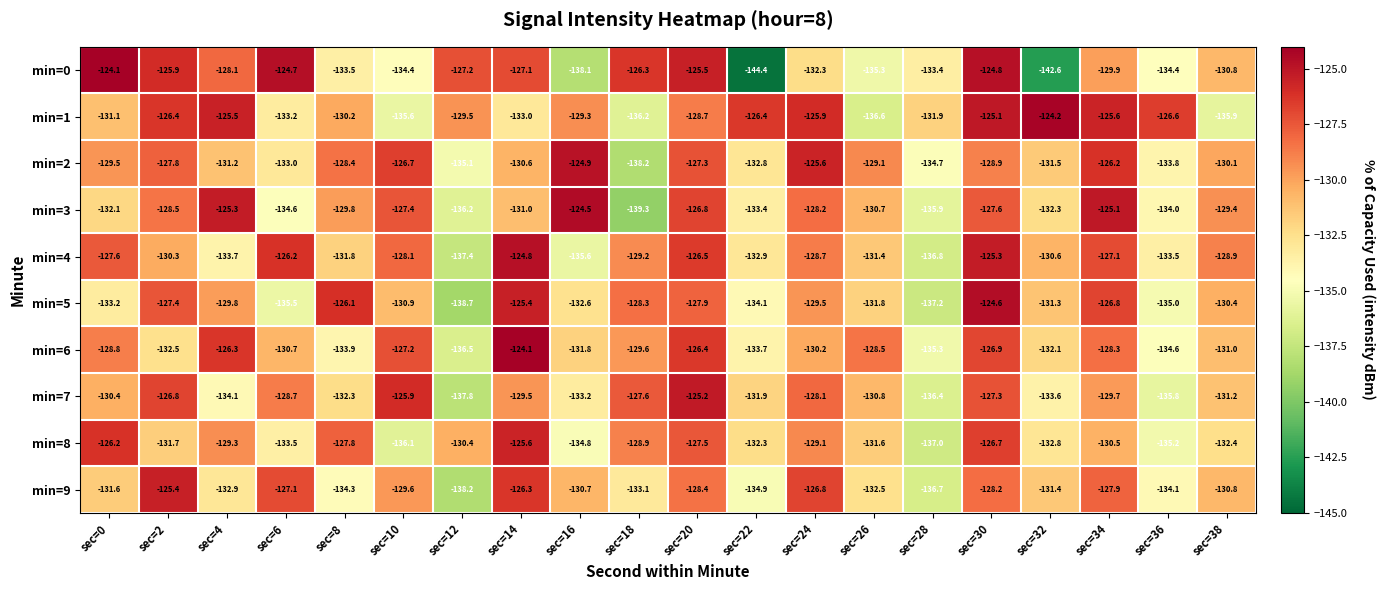

At which category is the sum across all series the highest?

sec=30